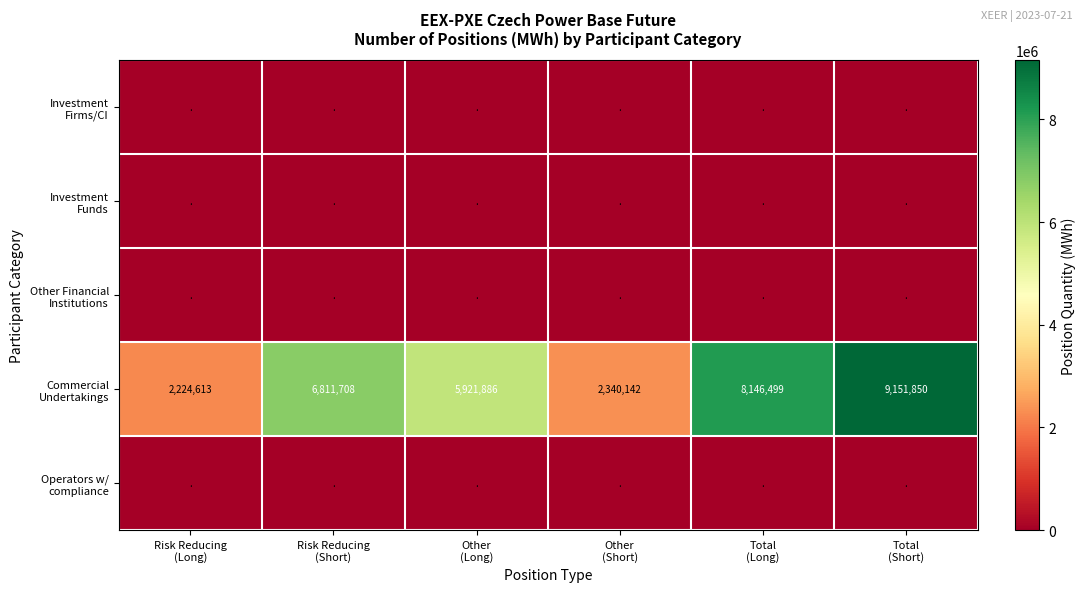

How many data points does each series have?

6